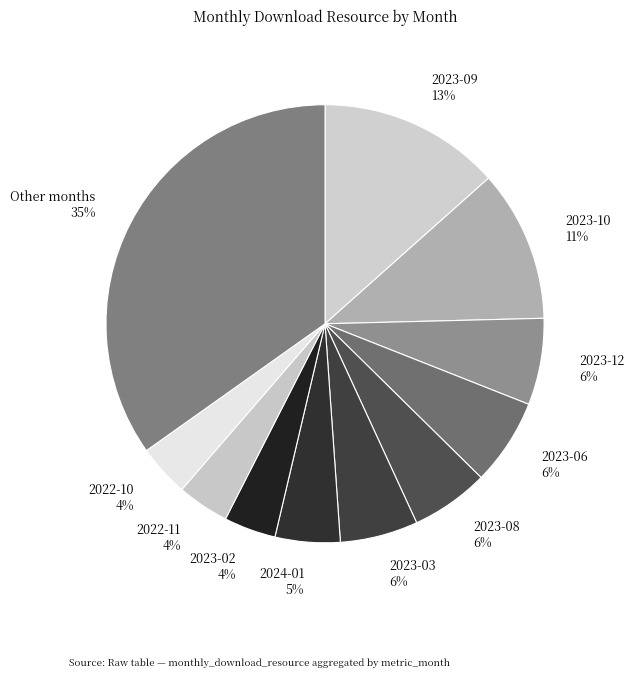

To the nearest percent, what percentage of the pie is 2023-03?

6%